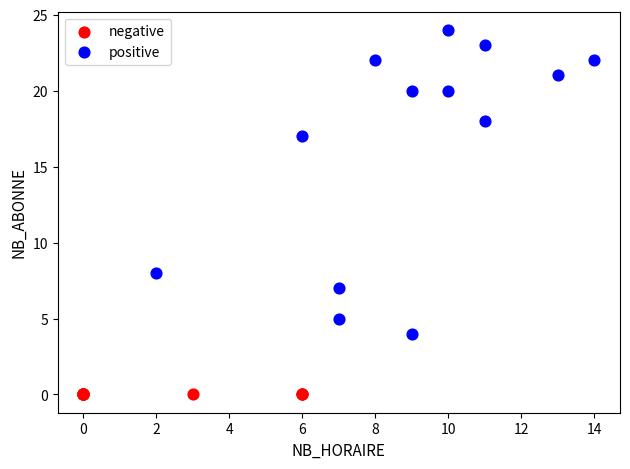

Which series contains the highest Y value?

positive